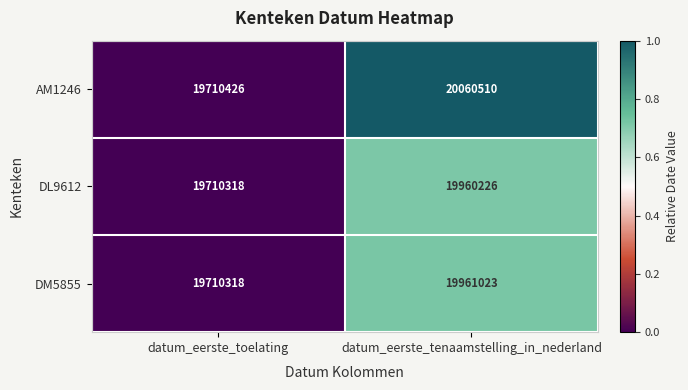

At which category is the sum across all series the highest?

datum_eerste_tenaamstelling_in_nederland